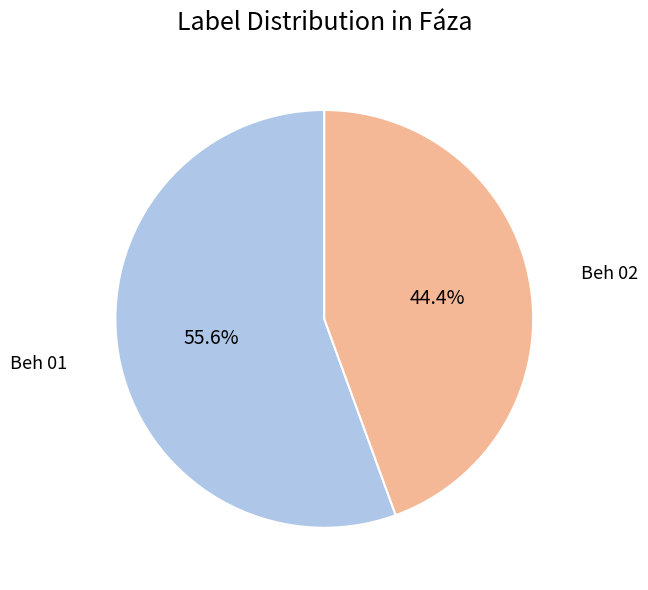

Is the sum of Beh 01 and Beh 02 greater than half?

Yes